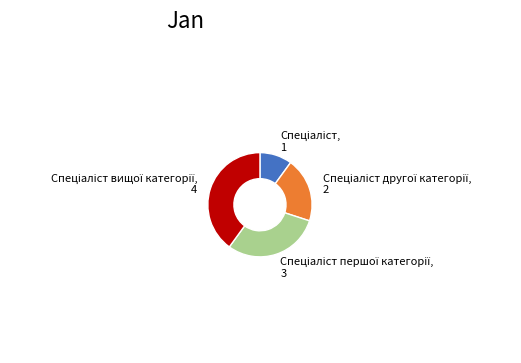

How many segments does this pie chart have?

4